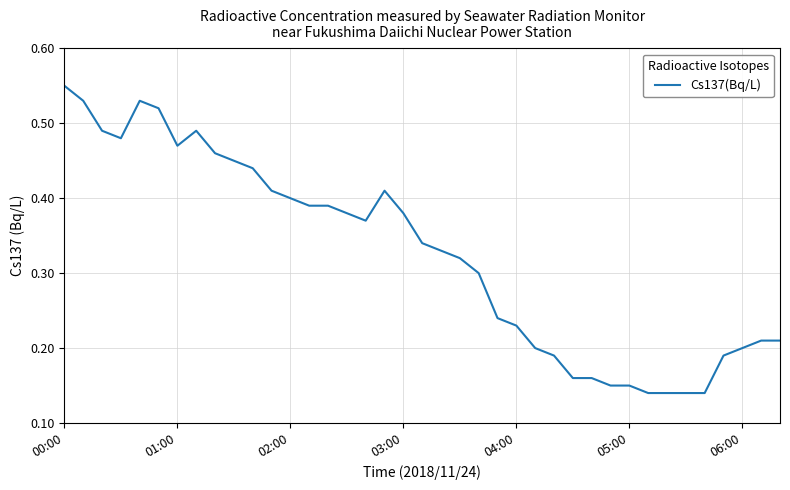

Does the chart have visible grid lines?

Yes